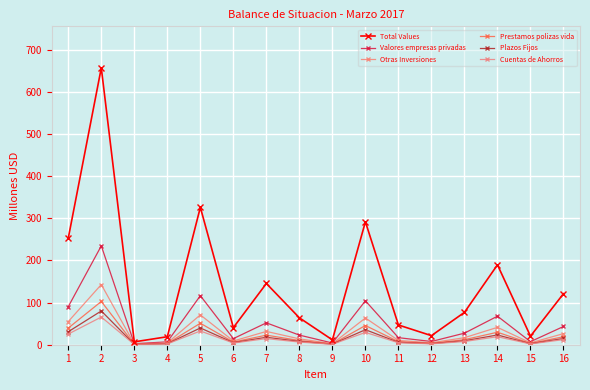

Reading right to left, transcribe all the data shown in this chart.

Total Values: 16=121.2	15=20.3	14=189.6	13=76.8	12=21.5	11=46.8	10=291.8	9=11.5	8=63.9	7=145.3	6=40.6	5=326.1	4=19.0	3=6.8	2=657.2	1=253.1
Valores empresas privadas: 16=43.3	15=7.2	14=67.7	13=27.4	12=7.7	11=16.7	10=104.2	9=4.1	8=22.8	7=51.9	6=14.5	5=116.5	4=6.8	3=2.4	2=234.7	1=90.4
Otras Inversiones: 16=26.3	15=4.4	14=41.2	13=16.7	12=4.7	11=10.2	10=63.4	9=2.5	8=13.9	7=31.6	6=8.8	5=70.9	4=4.1	3=1.5	2=142.9	1=55.0
Prestamos polizas vida: 16=18.9	15=3.2	14=29.6	13=12.0	12=3.4	11=7.3	10=45.6	9=1.8	8=10.0	7=22.7	6=6.3	5=51.0	4=3.0	3=1.1	2=102.7	1=39.5
Plazos Fijos: 16=14.8	15=2.5	14=23.1	13=9.4	12=2.6	11=5.7	10=35.6	9=1.4	8=7.8	7=17.7	6=5.0	5=39.8	4=2.3	3=0.8	2=80.1	1=30.9
Cuentas de Ahorros: 16=12.1	15=2.0	14=19.0	13=7.7	12=2.2	11=4.7	10=29.2	9=1.1	8=6.4	7=14.5	6=4.1	5=32.6	4=1.9	3=0.7	2=65.7	1=25.3